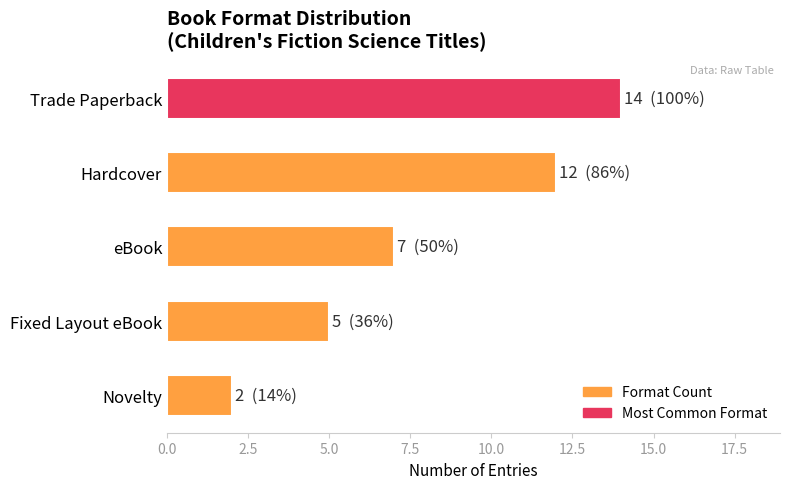

Reading top to bottom, transcribe all the data shown in this chart.

14	12	7	5	2